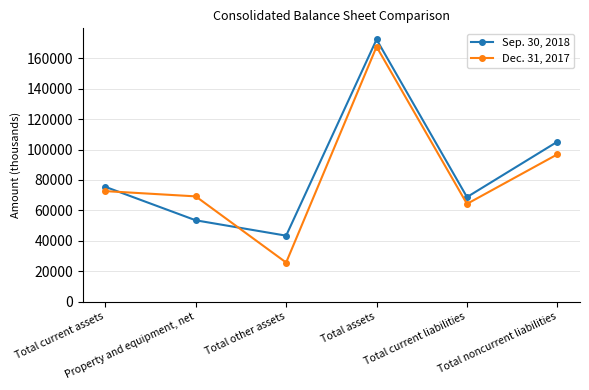

At which category is the sum across all series the highest?

Total assets